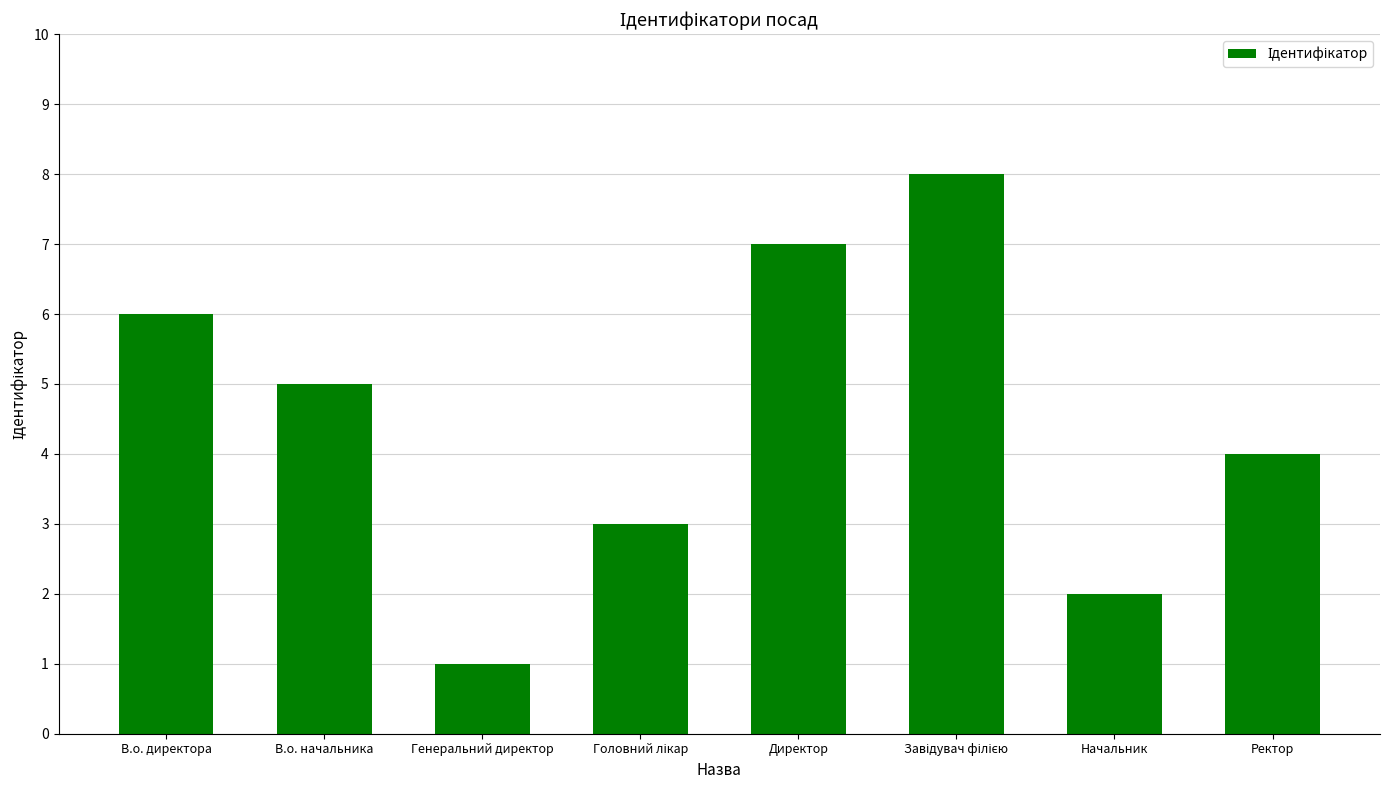

What is the ratio of the value at Начальник to the value at Ректор?

0.5